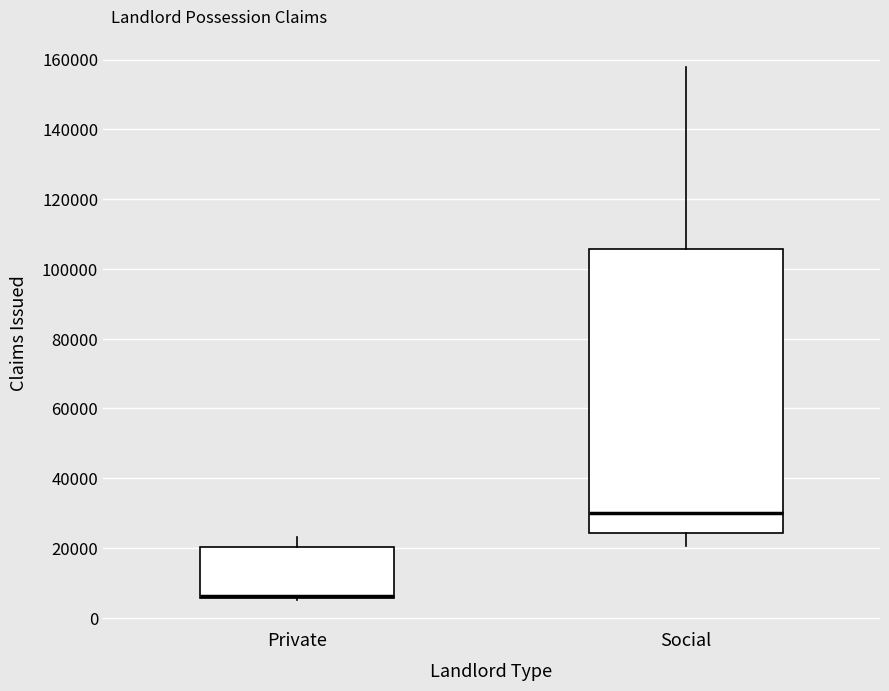

Reading left to right, transcribe this box plot: for each box, give where its median line is, the range the box spans, and where its two whiskers end, as read against the y-axis. The values are not printed on the chart, so give them approximately, as read against the axis.

Private: median 6000 (drawn on the box's lower edge), box 6000 to 20000, whiskers 6000 to 24000
Social: median 30000, box 24000 to 106000, whiskers 20000 to 158000